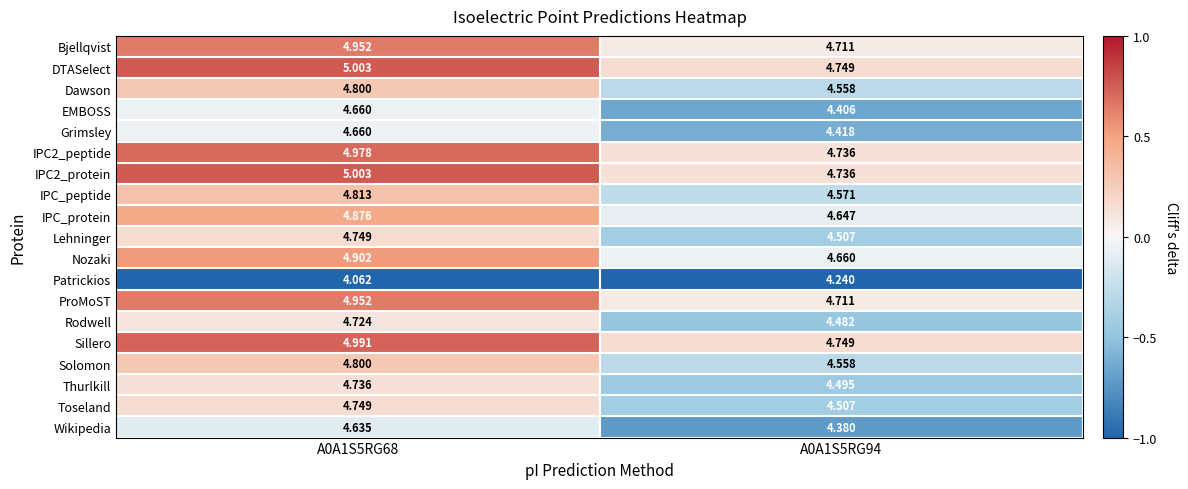

Is the value of IPC2_protein at A0A1S5RG94 greater than the value of Dawson at A0A1S5RG94?

Yes